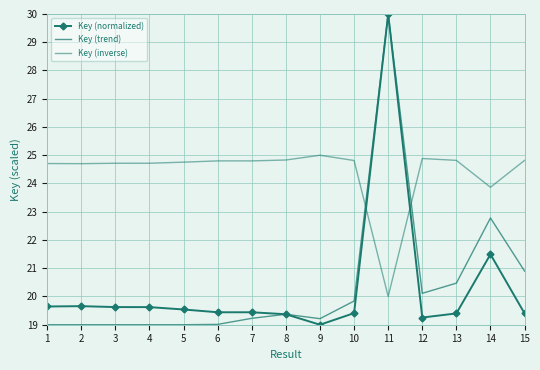

Is the value of Key (normalized) at 2 greater than the value of Key (inverse) at 10?

No